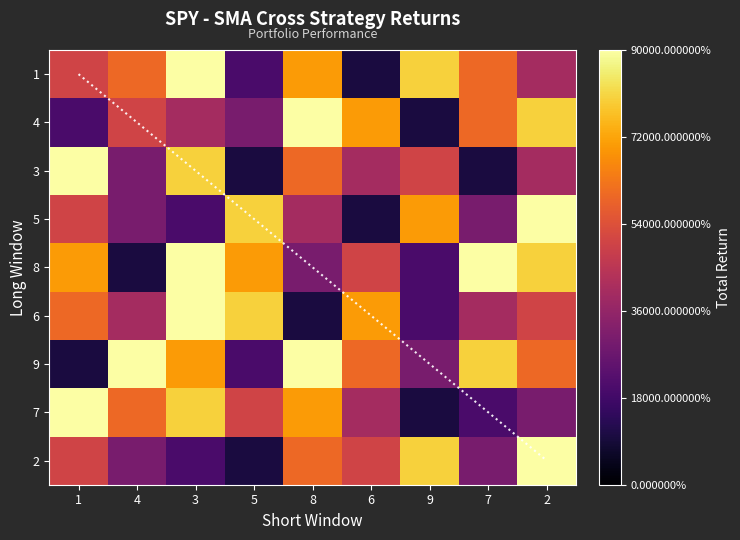

Where is 7 nearest to the value 50000?

5